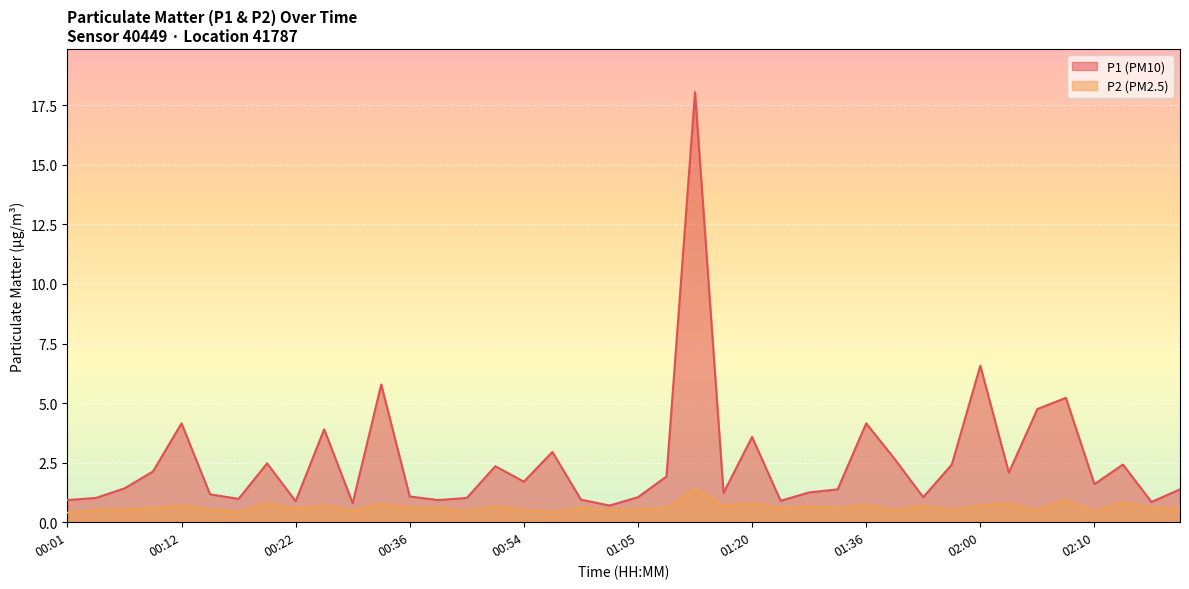

What is the highest value of the P2 series?

1.4